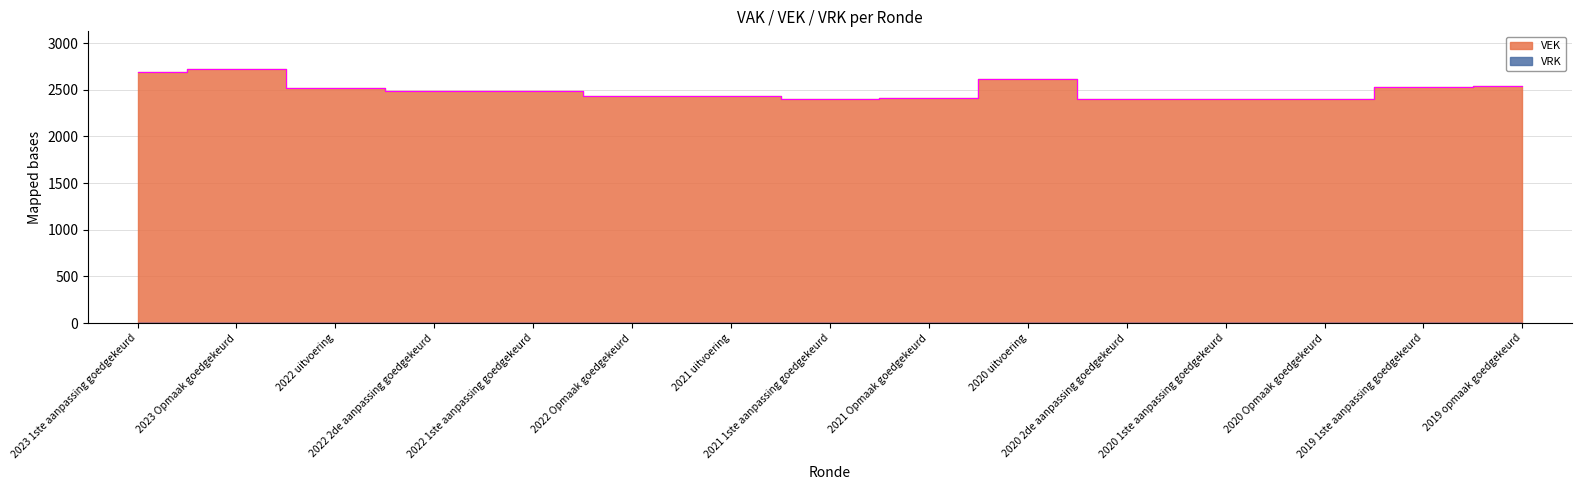

Where does the data first go above 2492?

2023 1ste aanpassing goedgekeurd